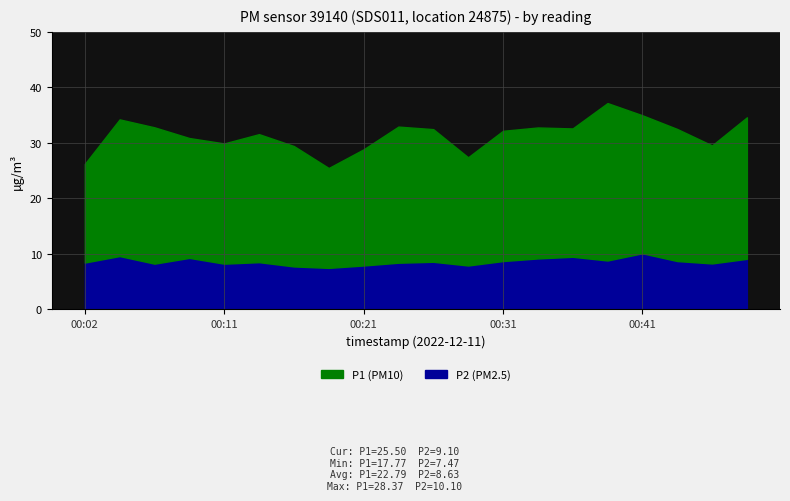

Does the chart display data point markers on the line(s)?

No